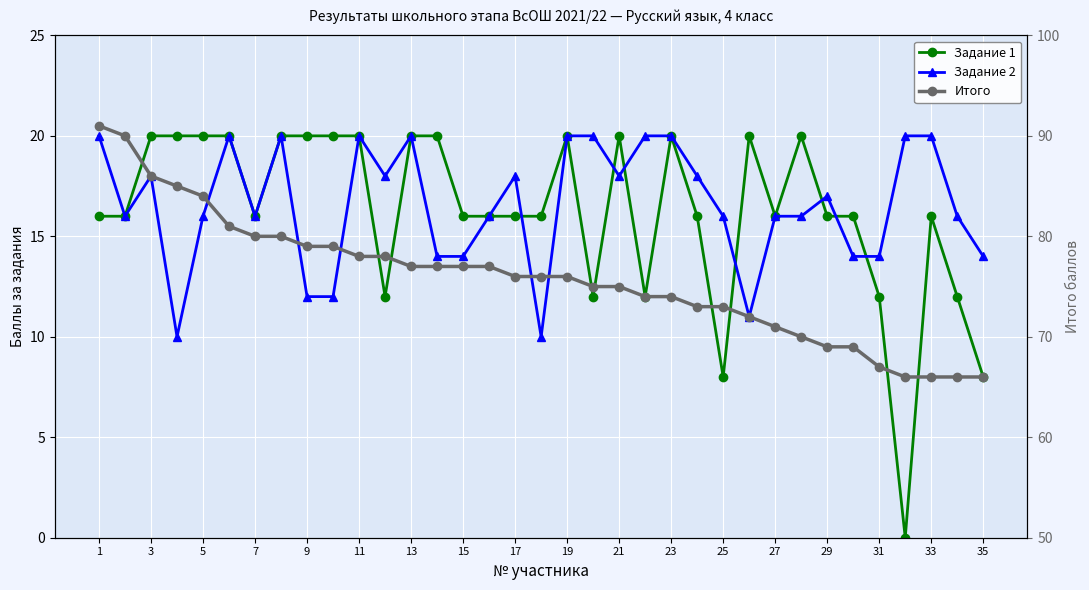

What are all the series names shown in the legend?

Задание 1, Задание 2, Итого